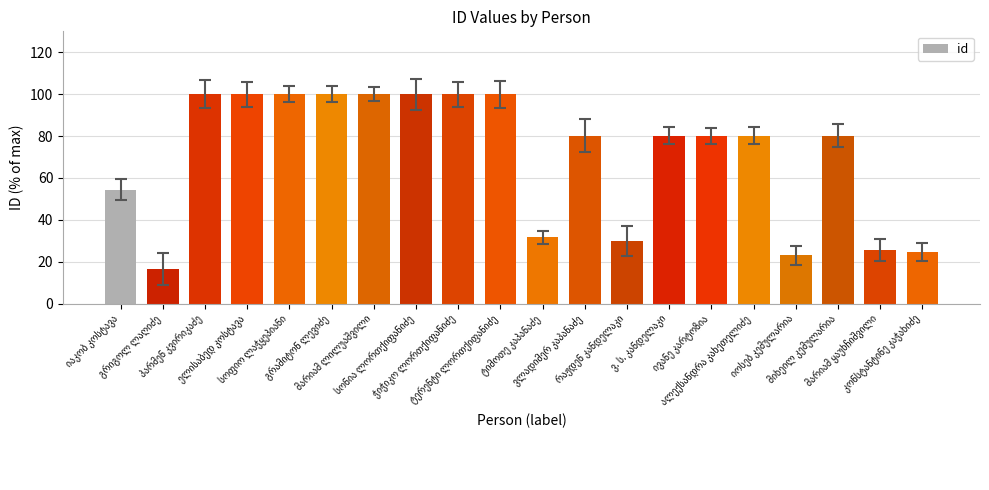

What is the greatest value displayed?

100.0